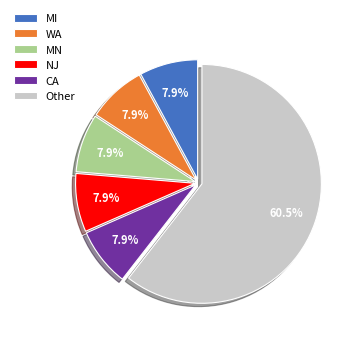

Do MN and Other together represent more than half of the pie?

Yes